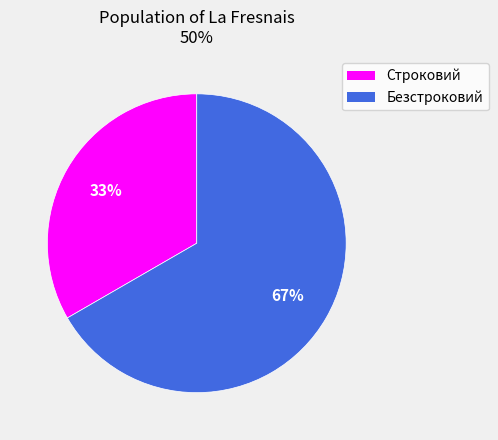

To the nearest percent, what percentage of the pie is Строковий?

33%